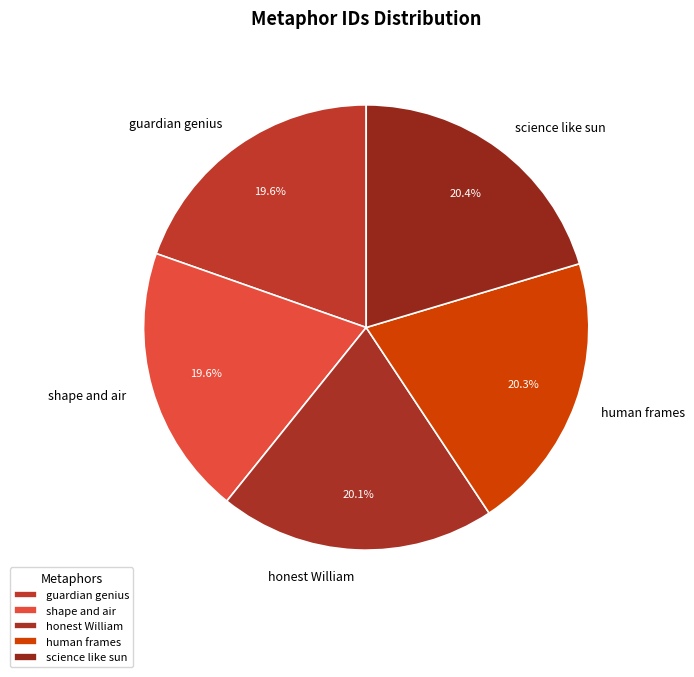

How many segments does this pie chart have?

5